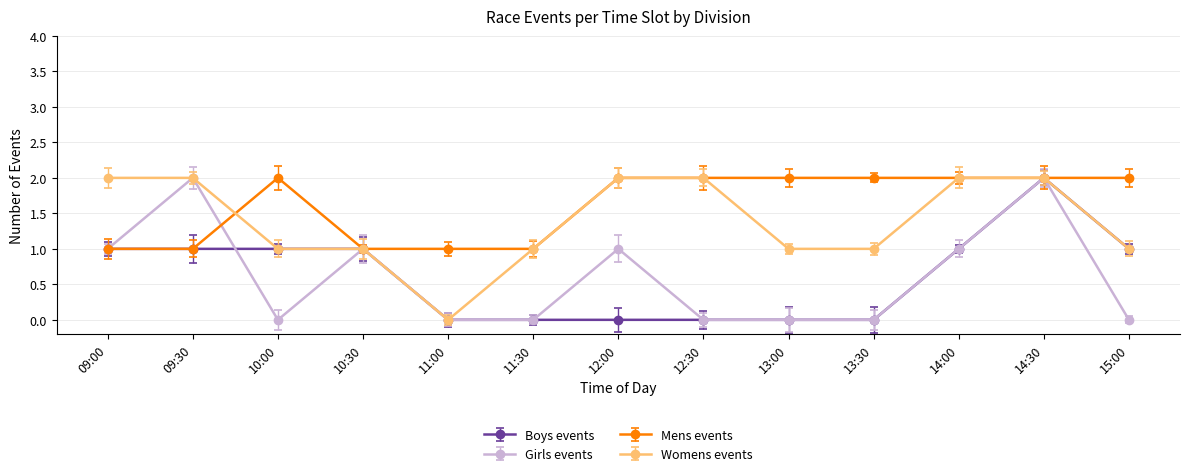

What are all the series names shown in the legend?

Boys events, Girls events, Mens events, Womens events